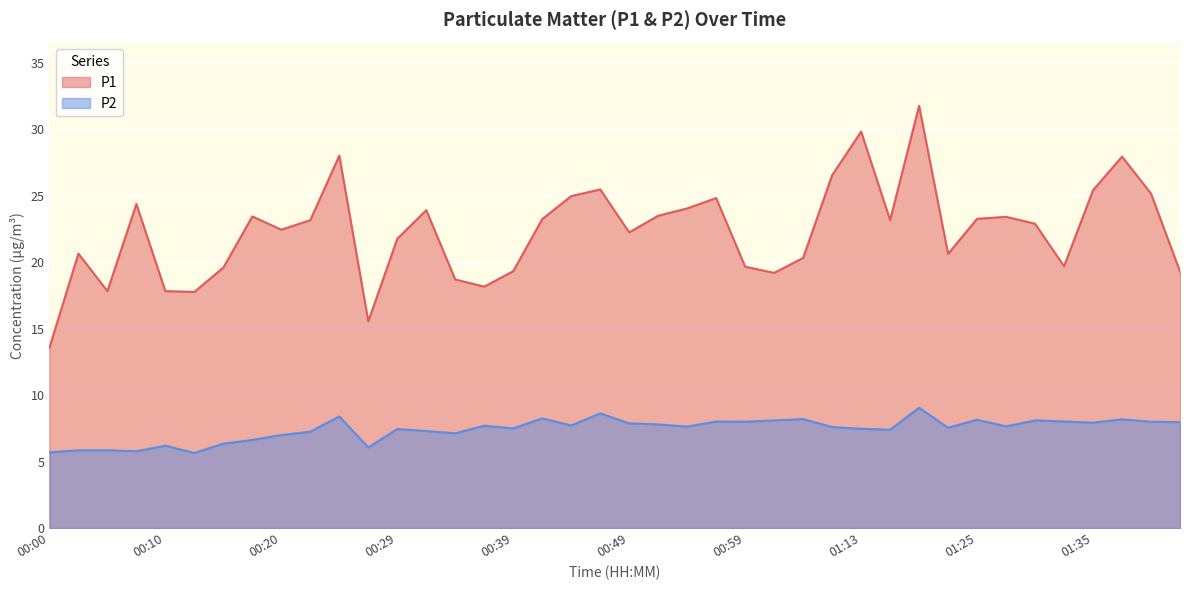

At 01:42, list the series in order from smallest to largest.

P2, P1